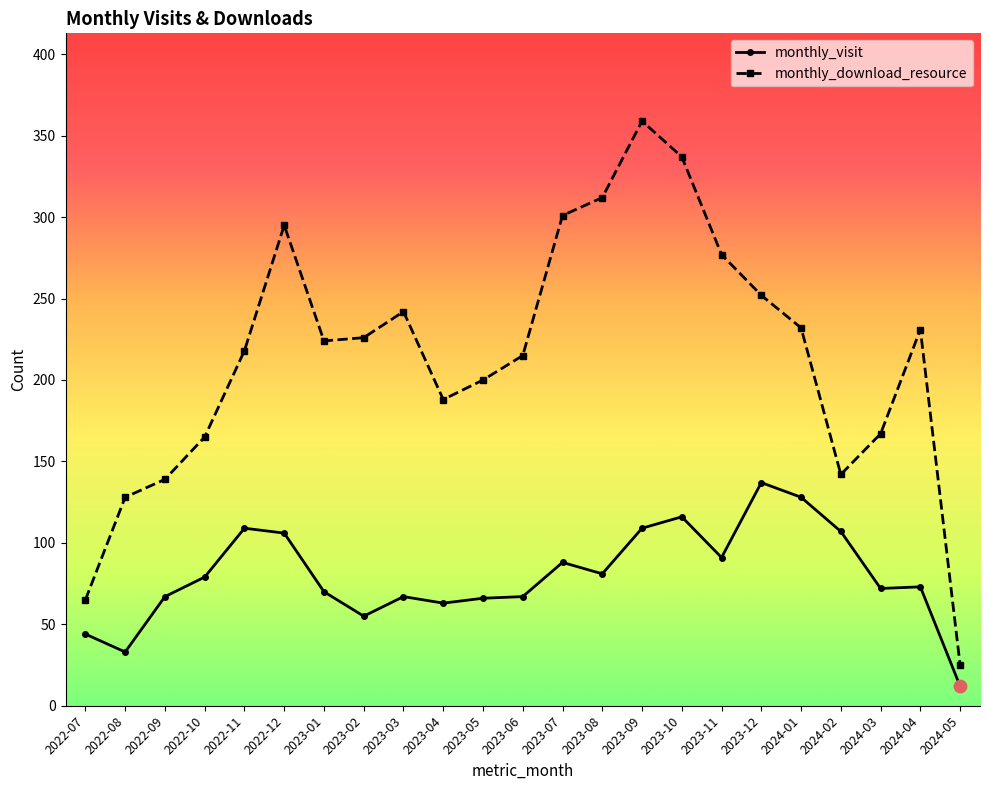

What are all the series names shown in the legend?

monthly_visit, monthly_download_resource